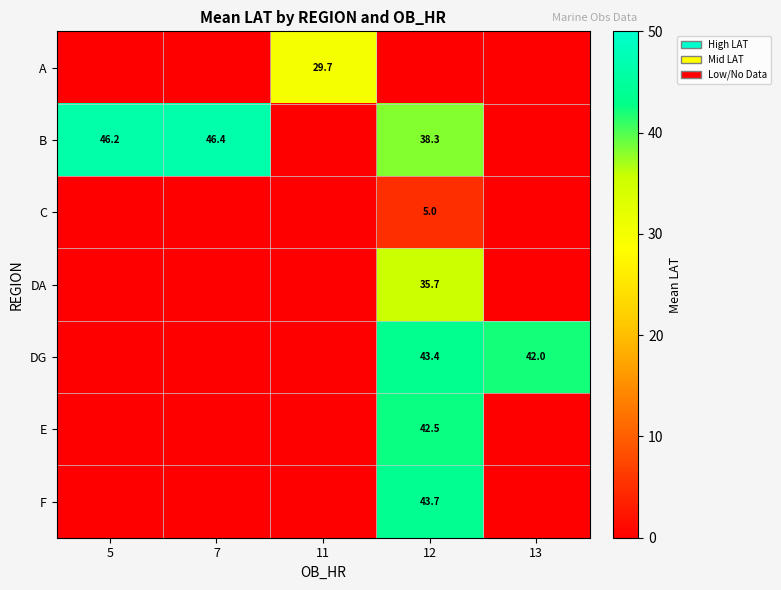

What is the sum of the DG values at 12 and 13?

85.4